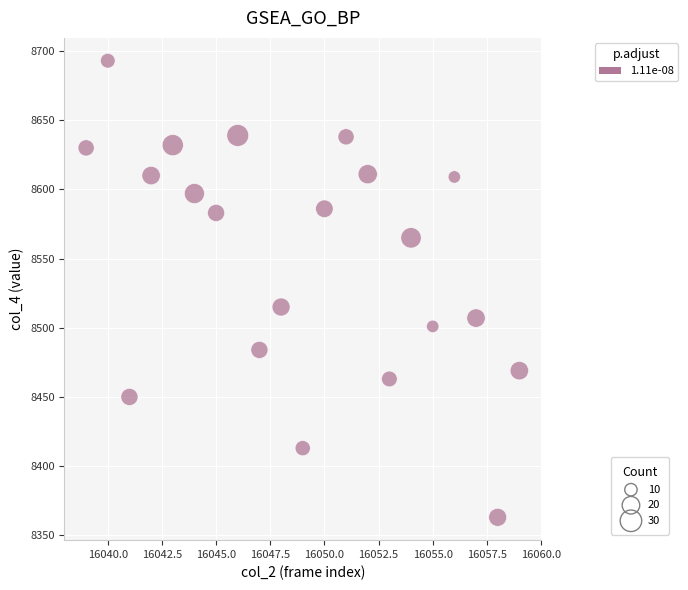

What is the range of X values (max minus min)?

20